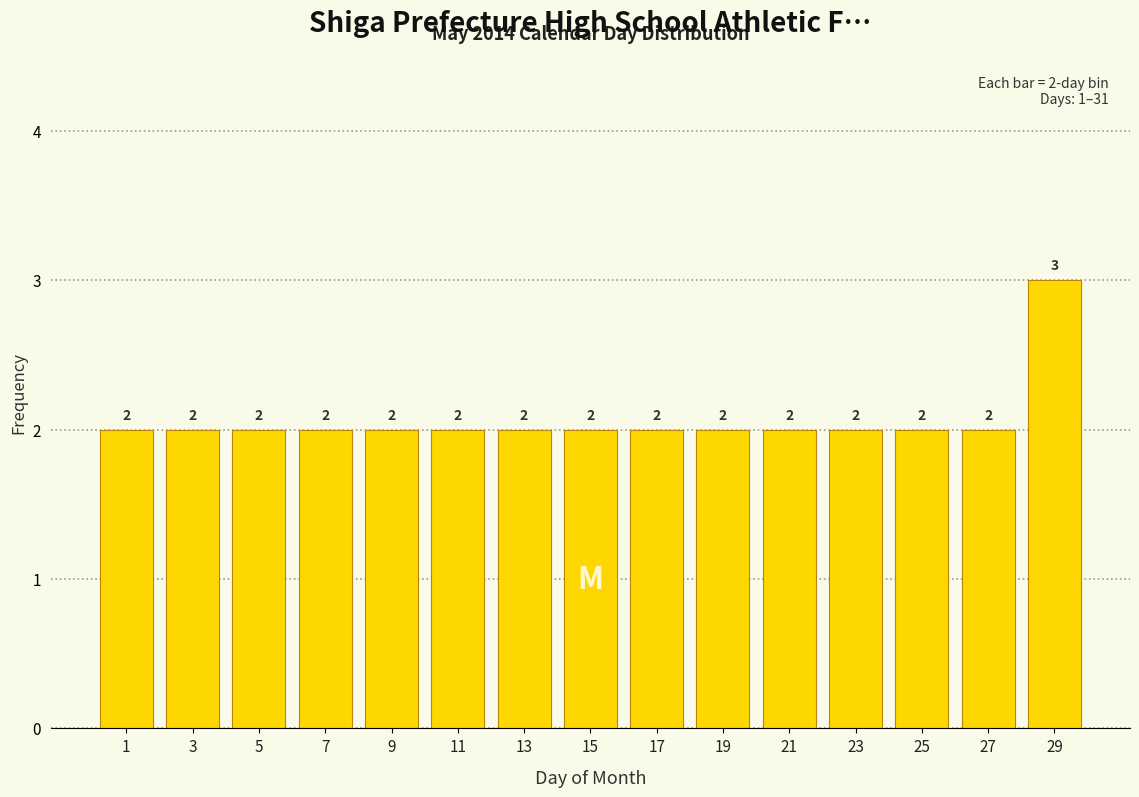

Reading left to right, extract all data points from this chart.

1=2	3=2	5=2	7=2	9=2	11=2	13=2	15=2	17=2	19=2	21=2	23=2	25=2	27=2	29=3